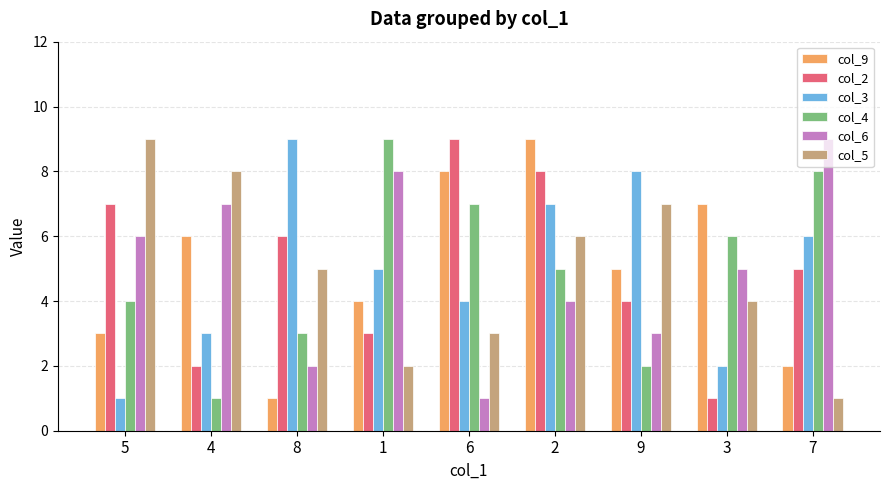

Reading left to right, list all the values displayed in this chart.

col_9: 5=3	4=6	8=1	1=4	6=8	2=9	9=5	3=7	7=2
col_2: 5=7	4=2	8=6	1=3	6=9	2=8	9=4	3=1	7=5
col_3: 5=1	4=3	8=9	1=5	6=4	2=7	9=8	3=2	7=6
col_4: 5=4	4=1	8=3	1=9	6=7	2=5	9=2	3=6	7=8
col_6: 5=6	4=7	8=2	1=8	6=1	2=4	9=3	3=5	7=9
col_5: 5=9	4=8	8=5	1=2	6=3	2=6	9=7	3=4	7=1